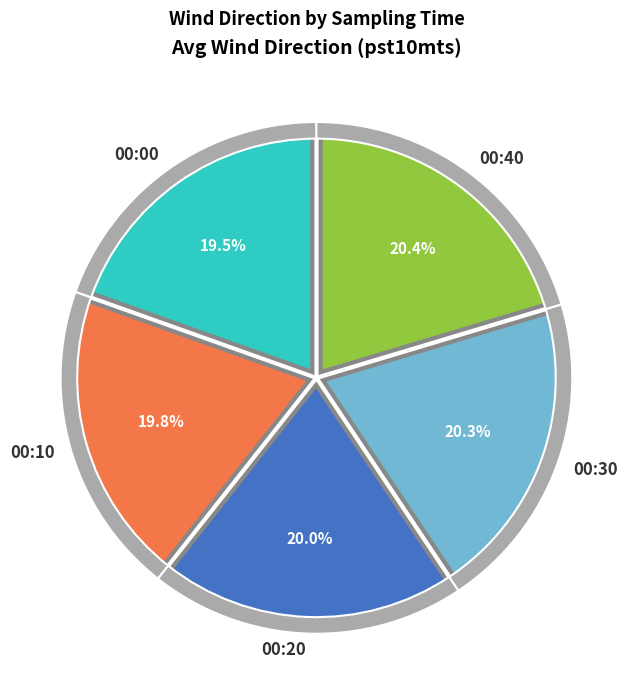

How many segments does this pie chart have?

5